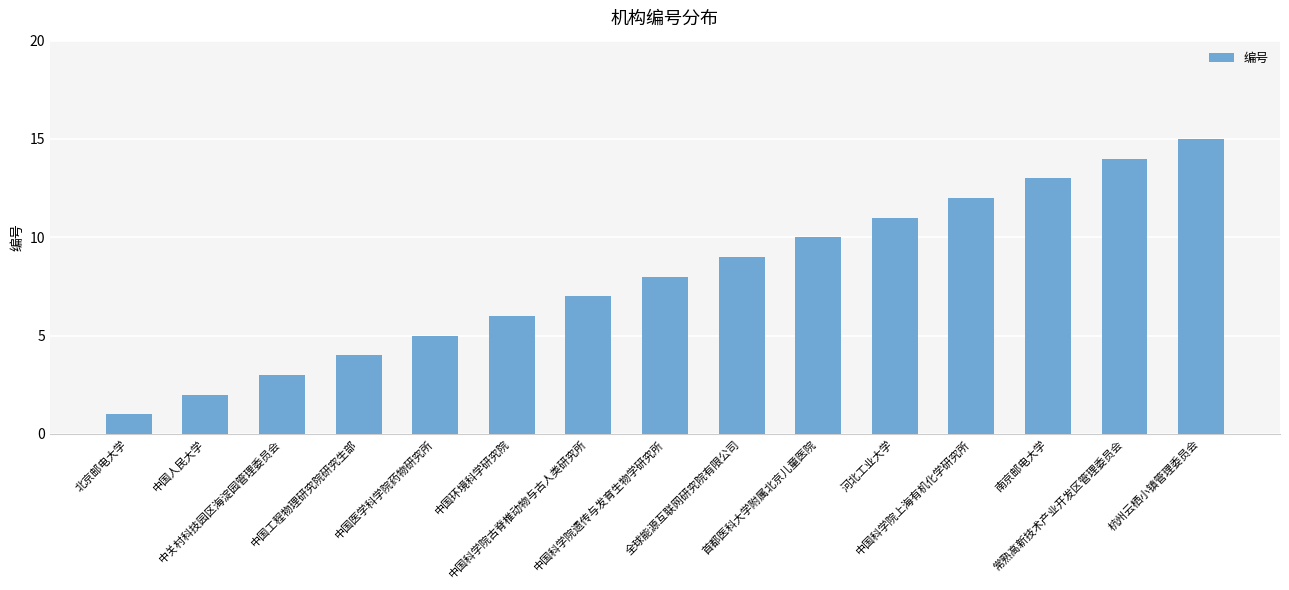

How many series are shown in this chart?

1